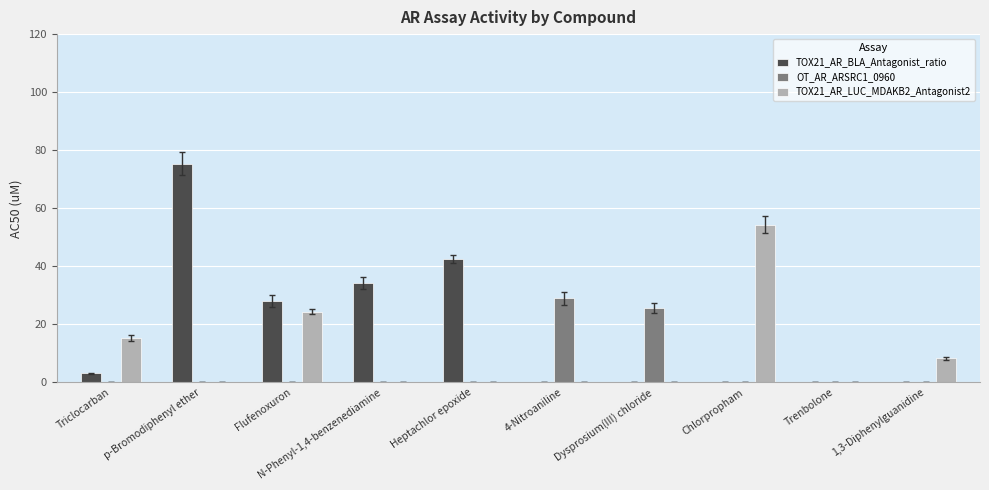

Between p-Bromodiphenyl ether and 1,3-Diphenylguanidine, which series saw the biggest shift?

TOX21_AR_BLA_Antagonist_ratio